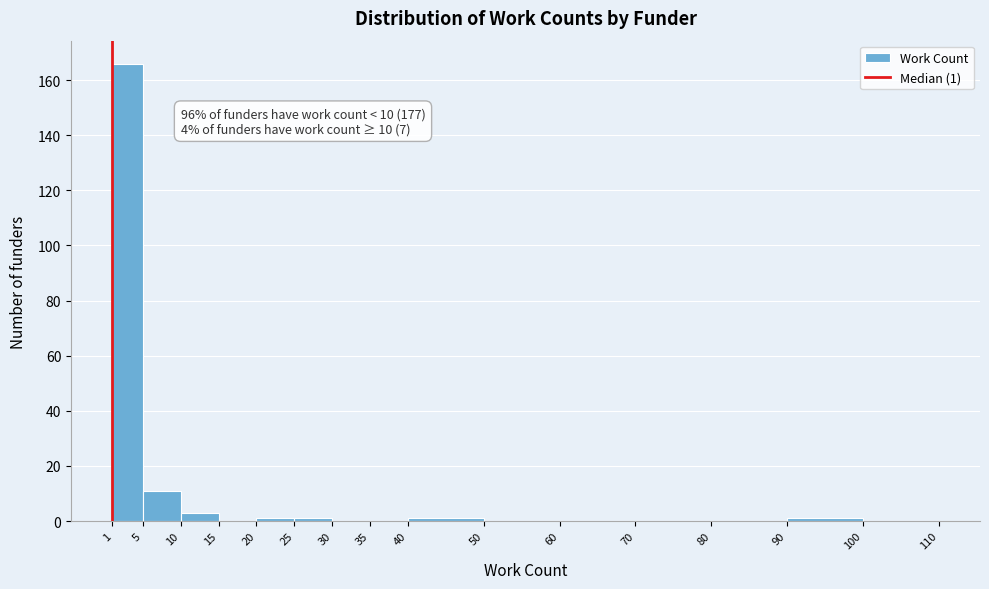

Over which range of the x-axis is the bar tallest?

1 to 5